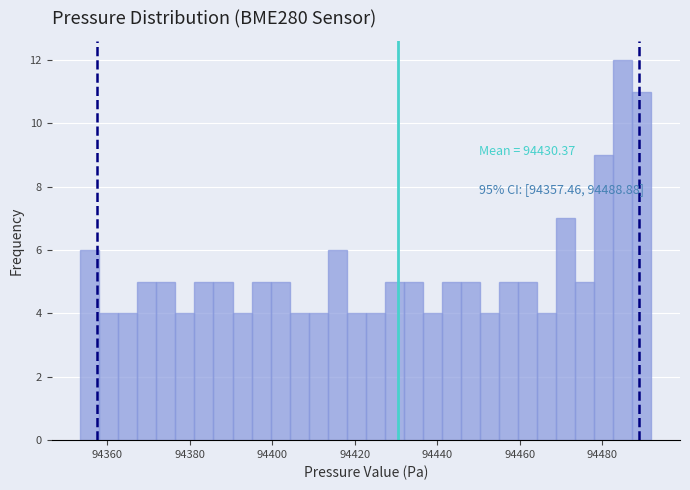

Around what value on the x-axis is the tallest bar? Give the approximate position of its centre, as read against the axis.

94484